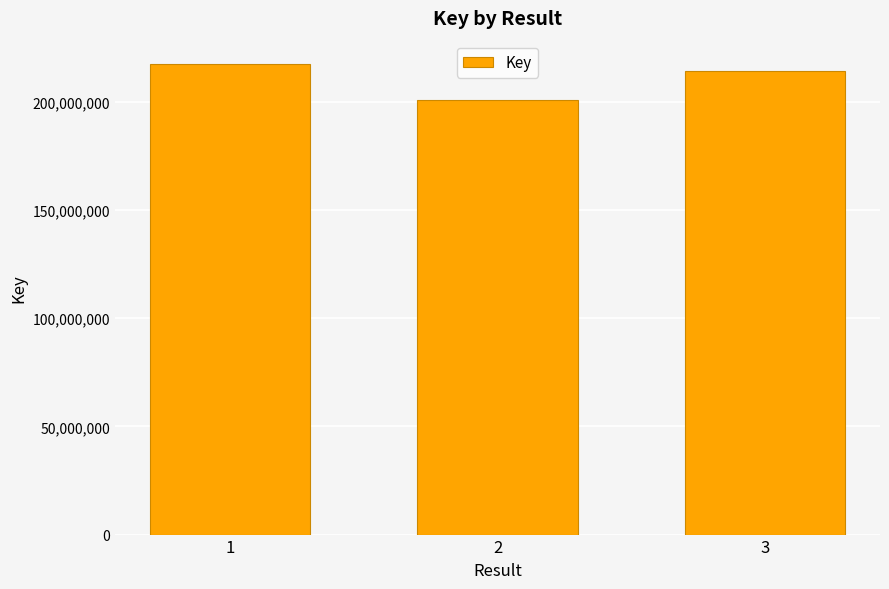

How many bars are there in total?

3